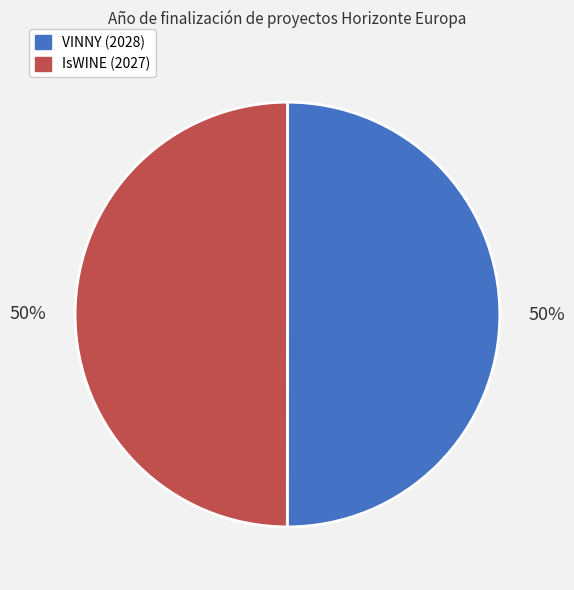

To the nearest percent, what is the average slice percentage?

50%